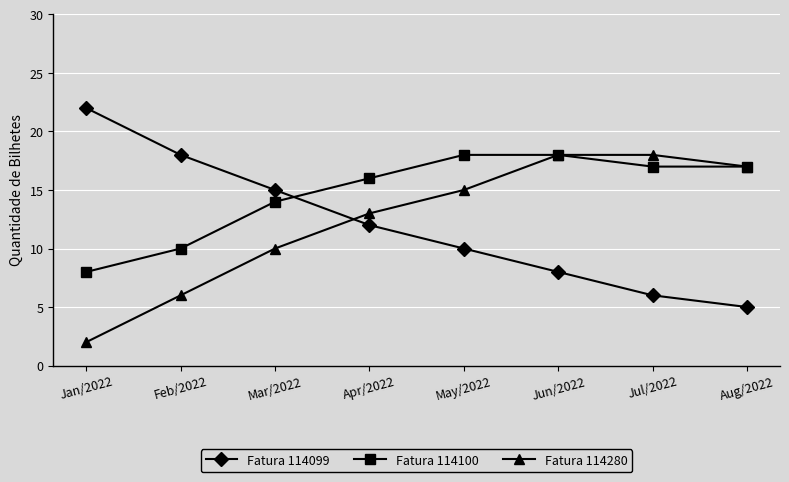

What is the greatest value displayed?

22